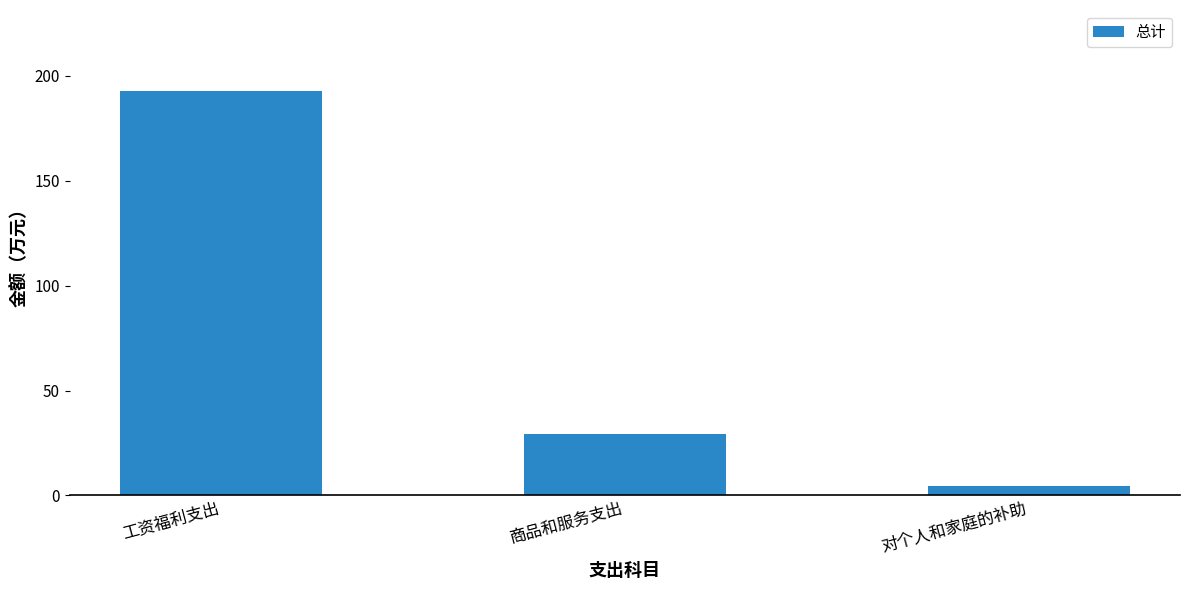

What is the greatest value displayed?

192.9